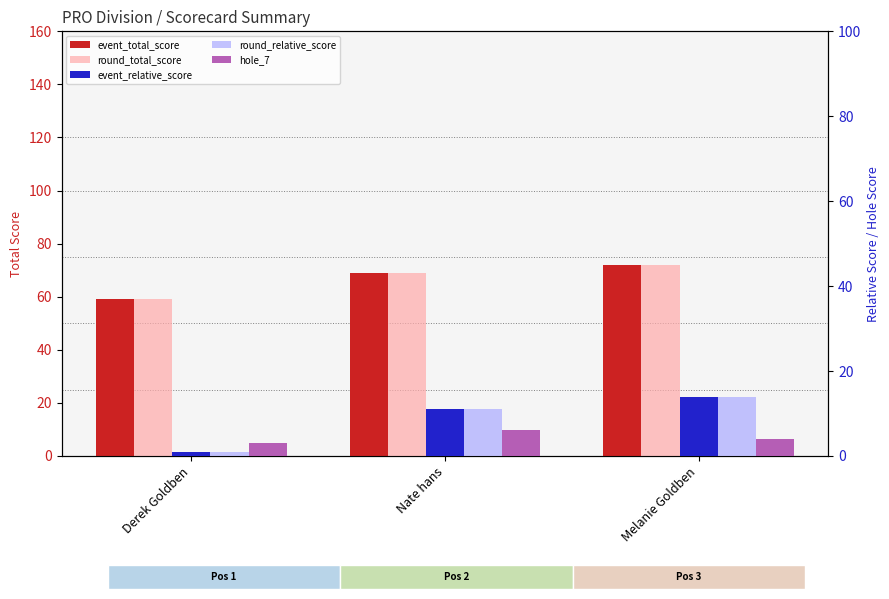

How many bars are there in total?

15